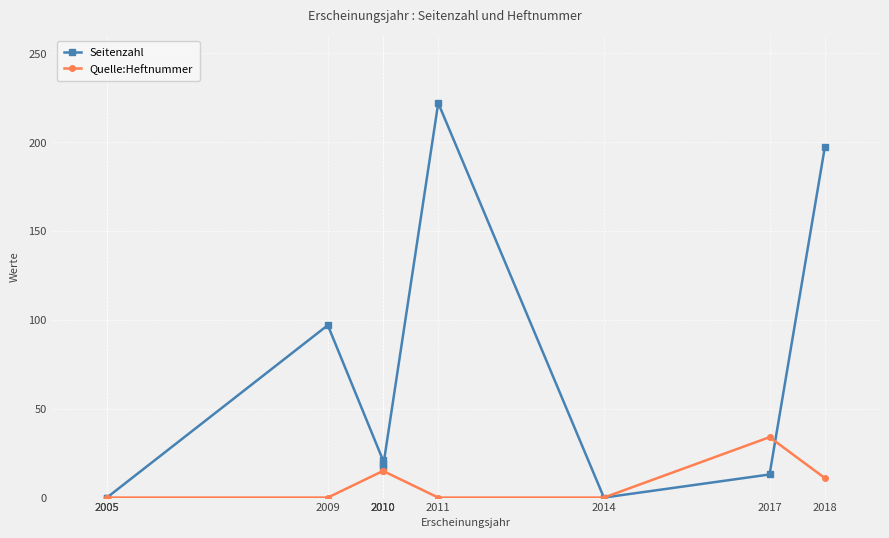

Rank the series at 2014 from highest to lowest value.

Seitenzahl, Quelle:Heftnummer